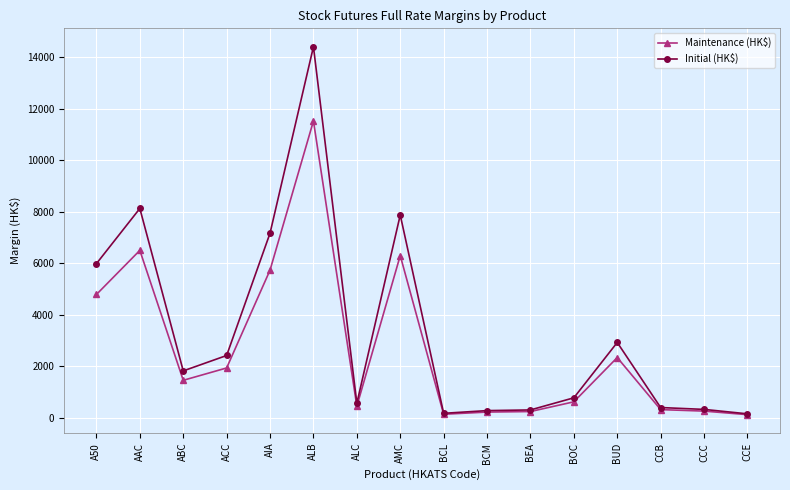

At which category does Initial (HK$) reach its first local valley?

ABC